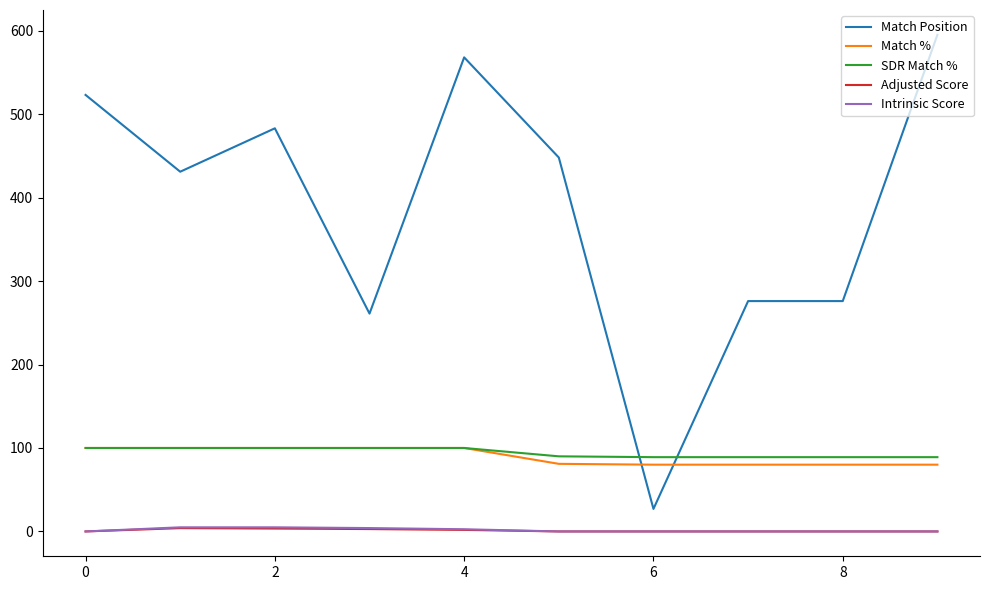

True or false: Intrinsic Score and SDR Match % intersect in this chart.

False